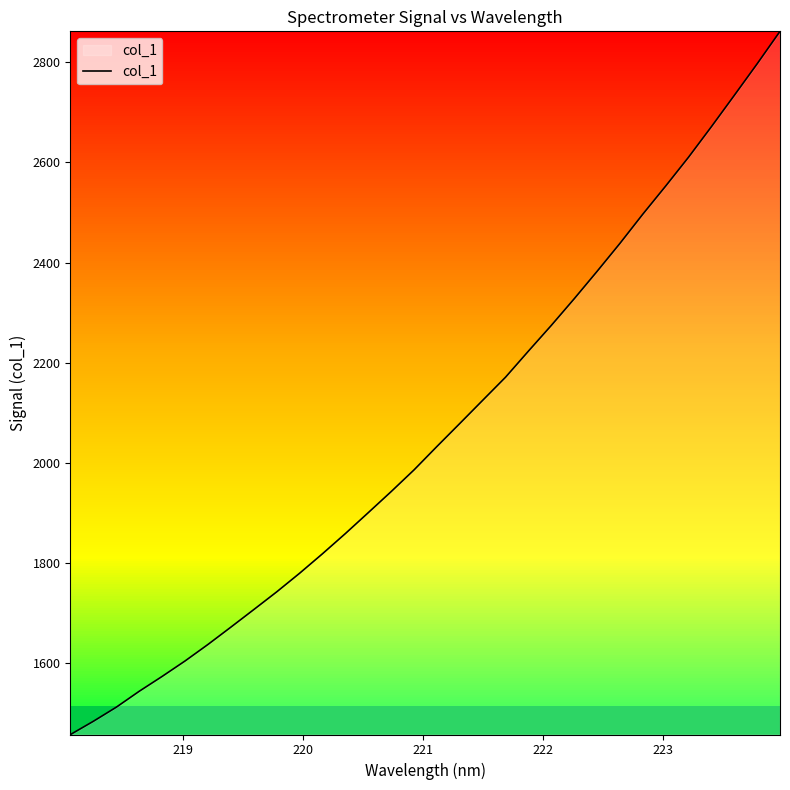

What is the smallest value displayed?

1457.1